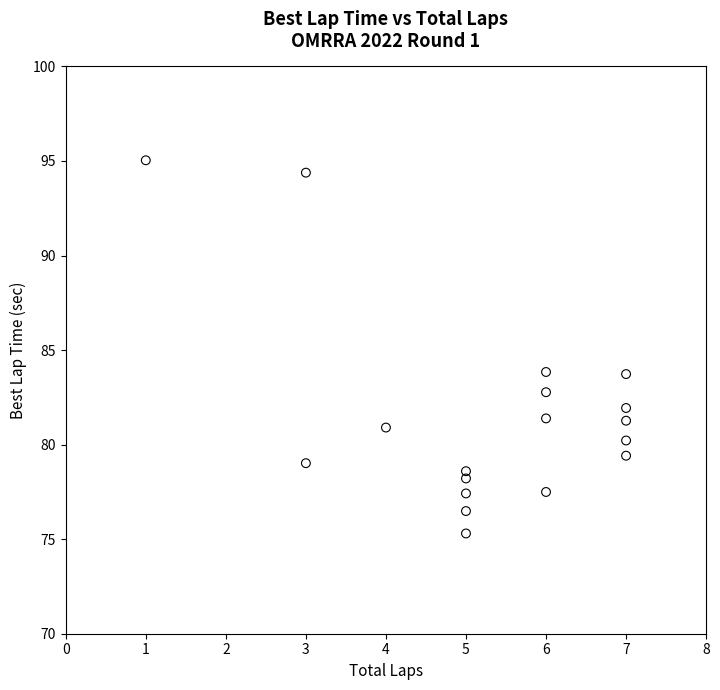

What is the range of Y values (max minus min)?

19.7